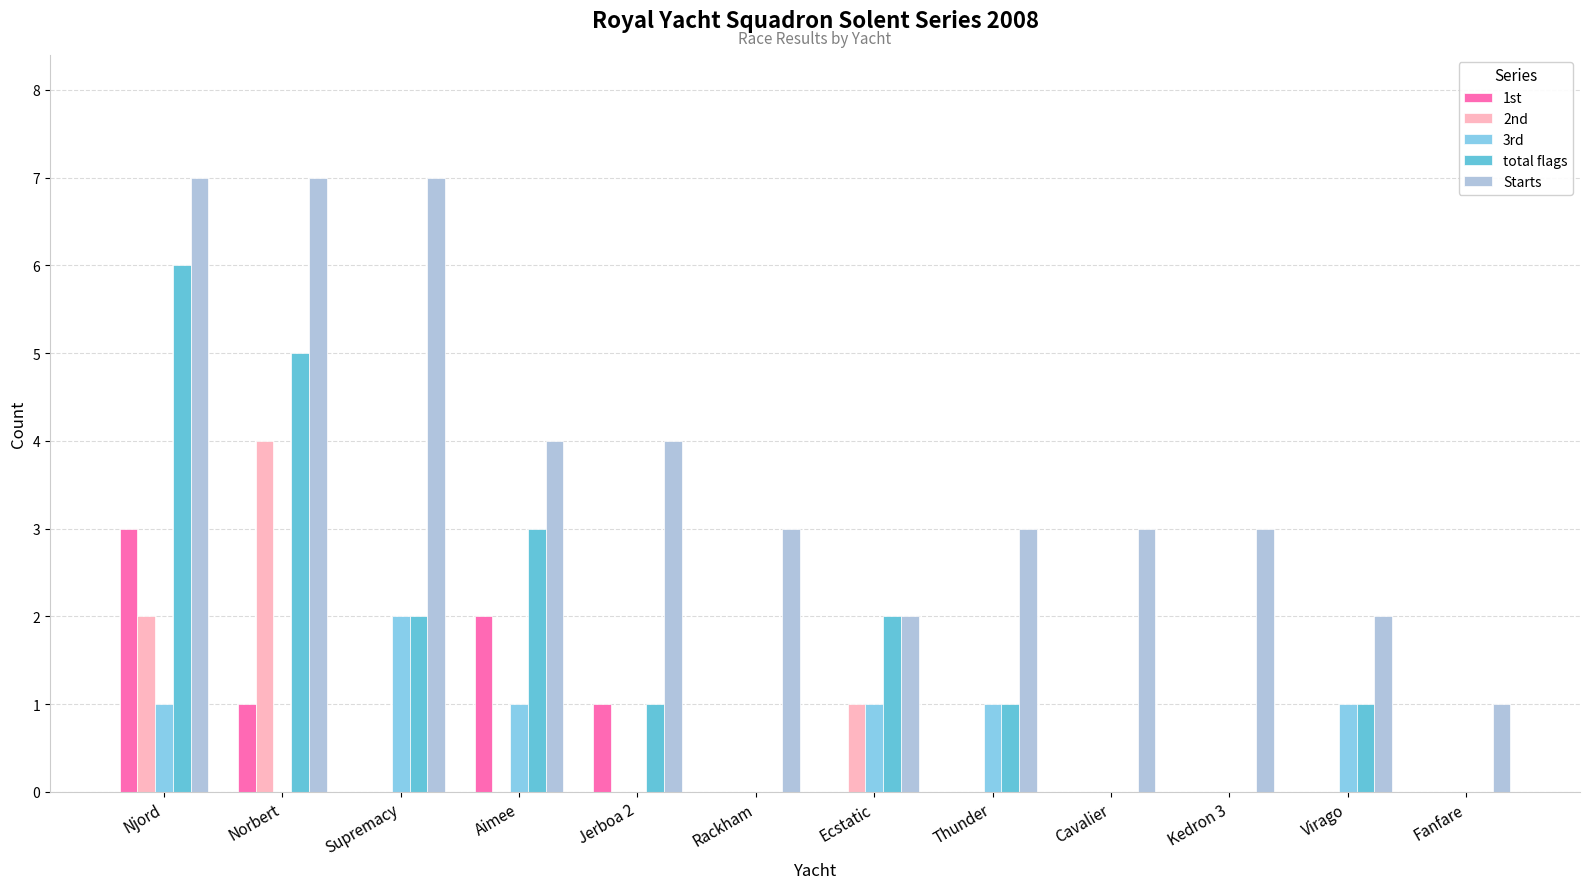

What is the difference between the total flags values at Ecstatic and Norbert?

3